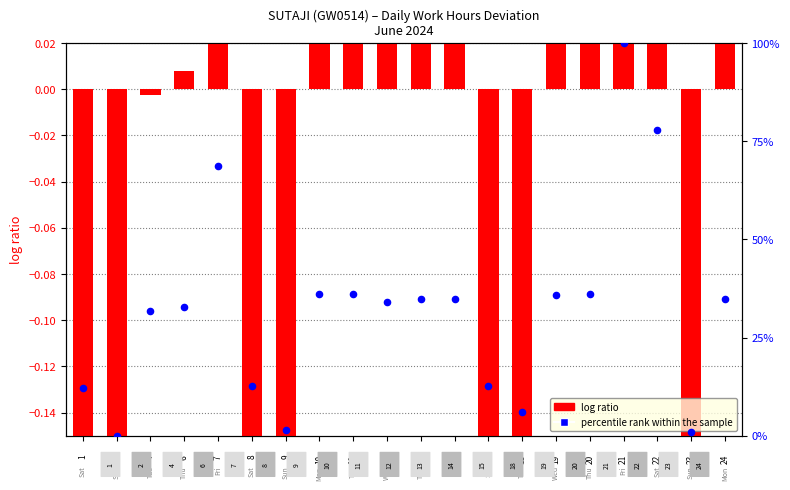

Which series has the widest spread of Y values?

percentile rank within the sample